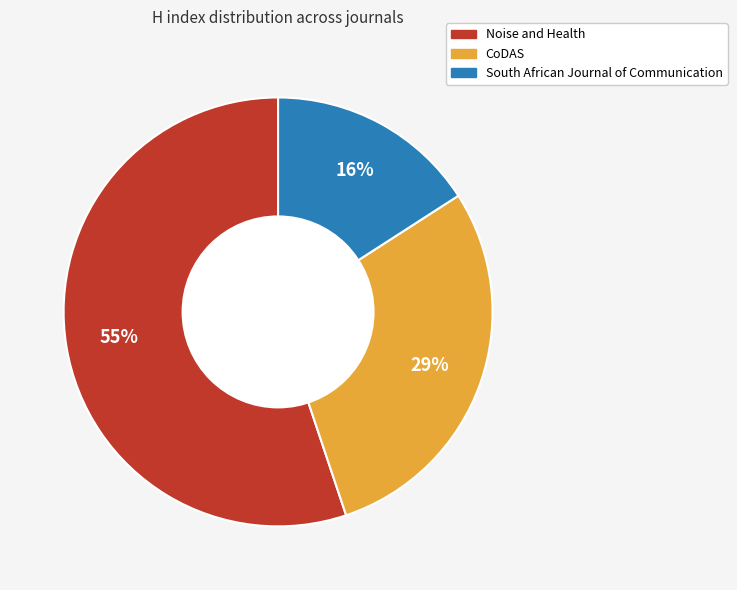

To the nearest percent, what is the difference between the Noise and Health and South African Journal of Communication slice percentages?

39%